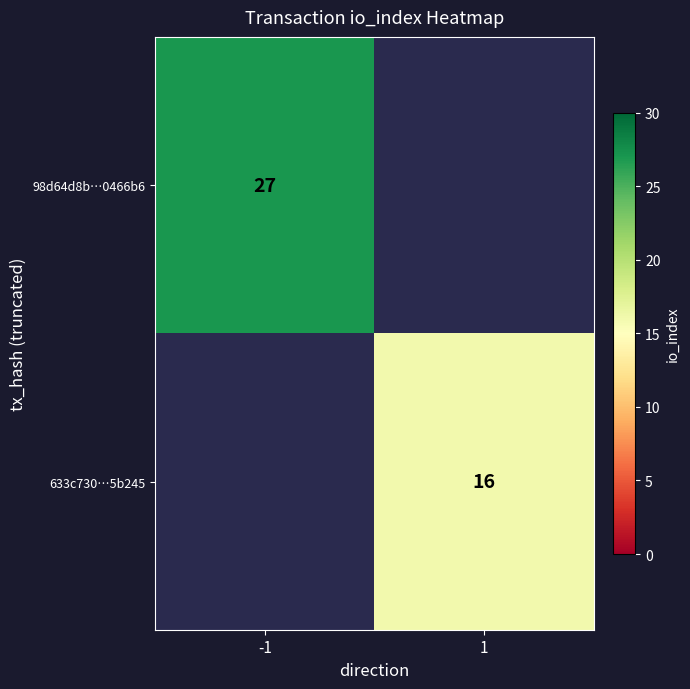

Is the value of 633c730…5b245 at 1 greater than the value of 98d64d8b…0466b6 at -1?

No